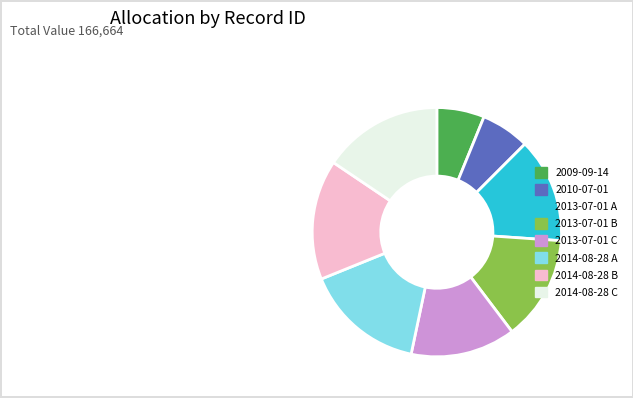

Which has a higher value, 2010-07-01 or 2014-08-28 C?

2014-08-28 C